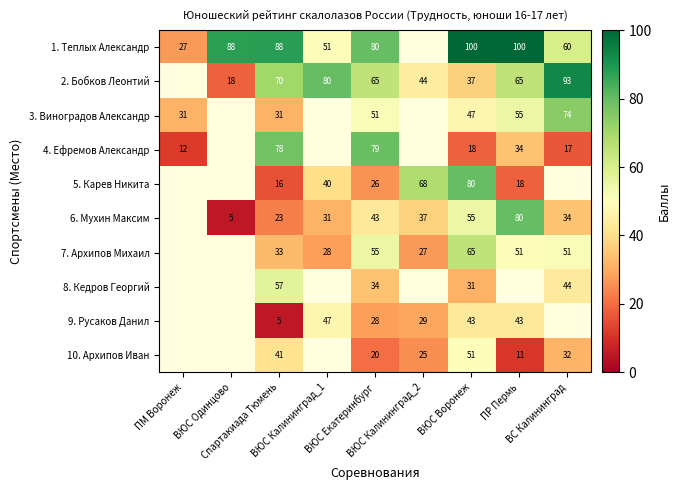

True or false: 2. Бобков Леонтий has a value of 37.0 at ВЮС Воронеж.

True